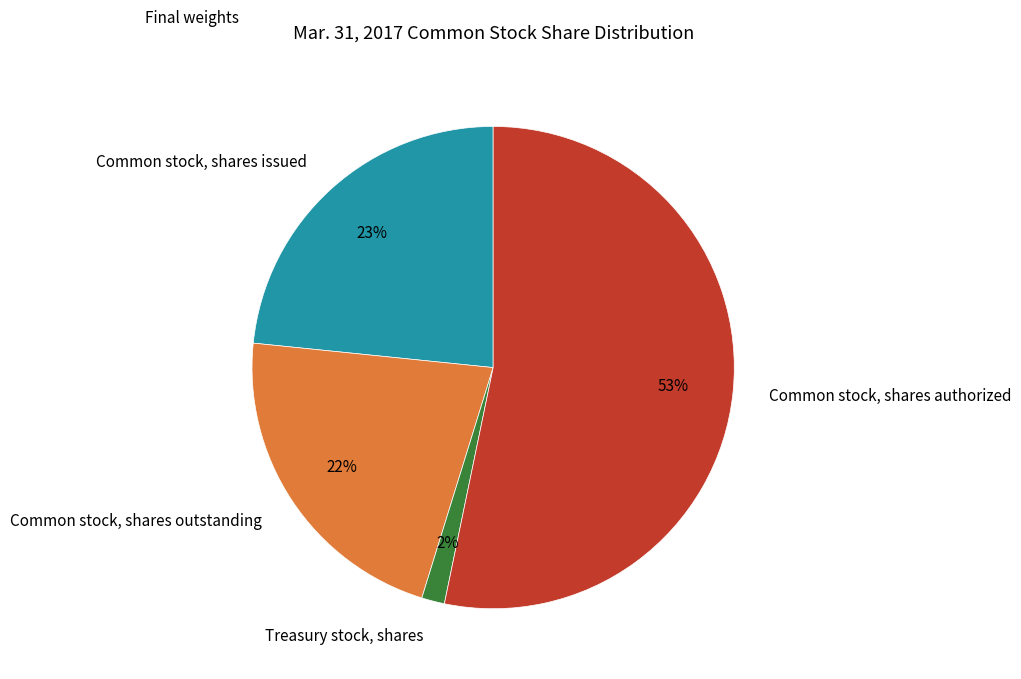

The Common stock, shares authorized slice represents 64% of the pie. True or false?

False